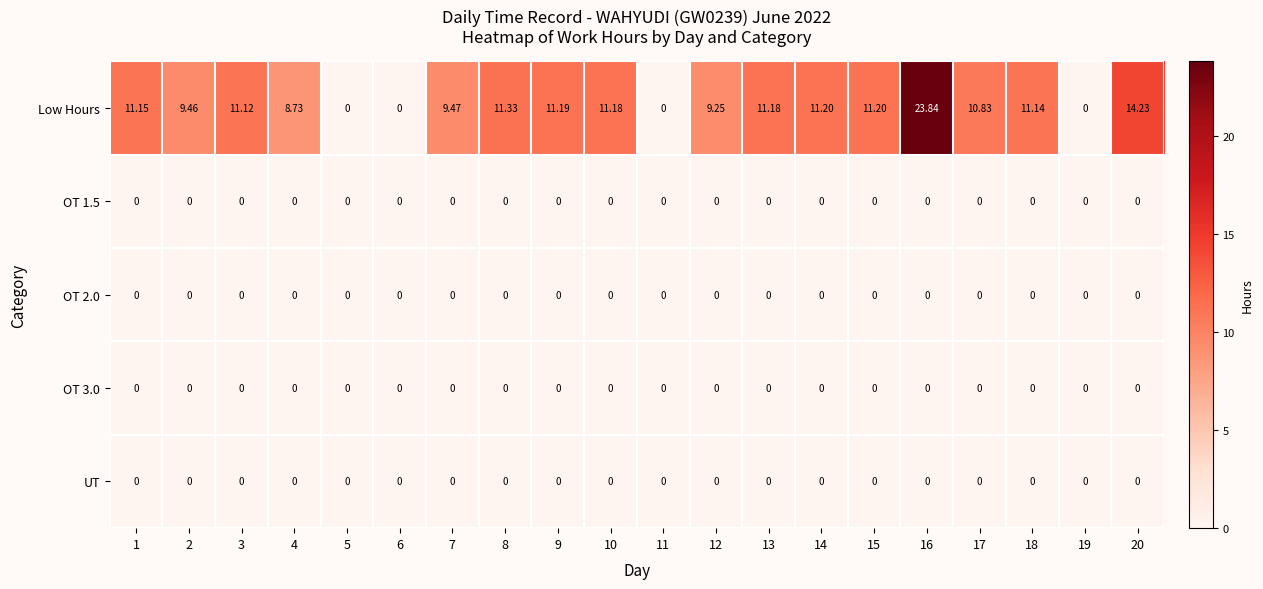

Is the value of OT 3.0 at 6 greater than the value of Low Hours at 18?

No